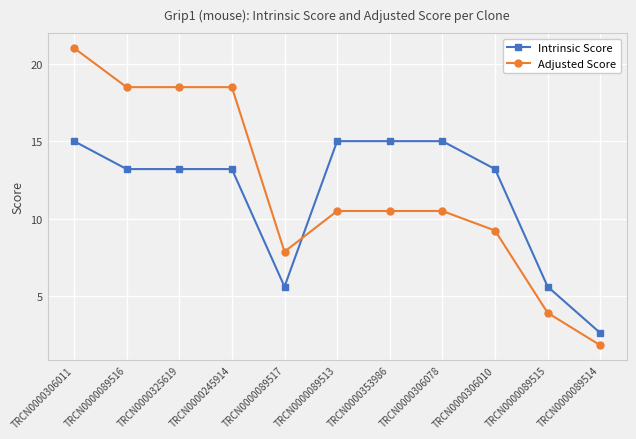

Reading left to right, transcribe all the data shown in this chart.

Intrinsic Score: TRCN0000306011=15.0	TRCN0000089516=13.2	TRCN0000325619=13.2	TRCN0000245914=13.2	TRCN0000089517=5.6	TRCN0000089513=15.0	TRCN0000353986=15.0	TRCN0000306078=15.0	TRCN0000306010=13.2	TRCN0000089515=5.6	TRCN0000089514=2.6
Adjusted Score: TRCN0000306011=21.0	TRCN0000089516=18.5	TRCN0000325619=18.5	TRCN0000245914=18.5	TRCN0000089517=7.9	TRCN0000089513=10.5	TRCN0000353986=10.5	TRCN0000306078=10.5	TRCN0000306010=9.2	TRCN0000089515=3.9	TRCN0000089514=1.8